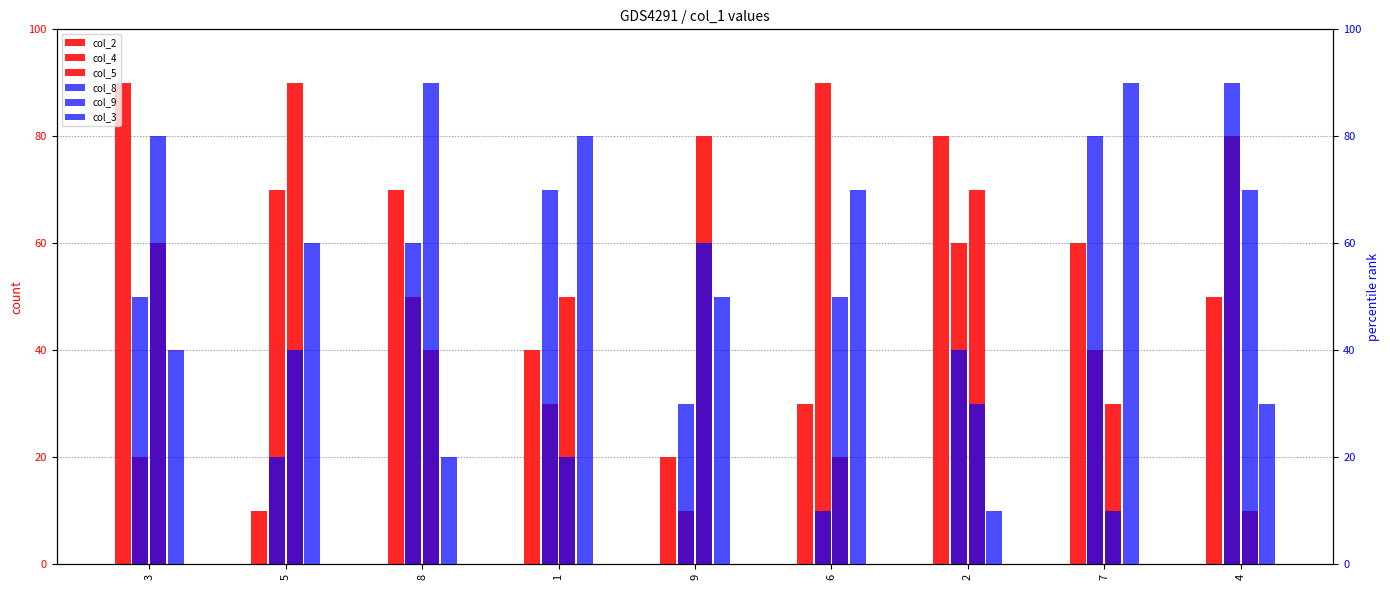

How many values in the col_4 series exceed 50?

4